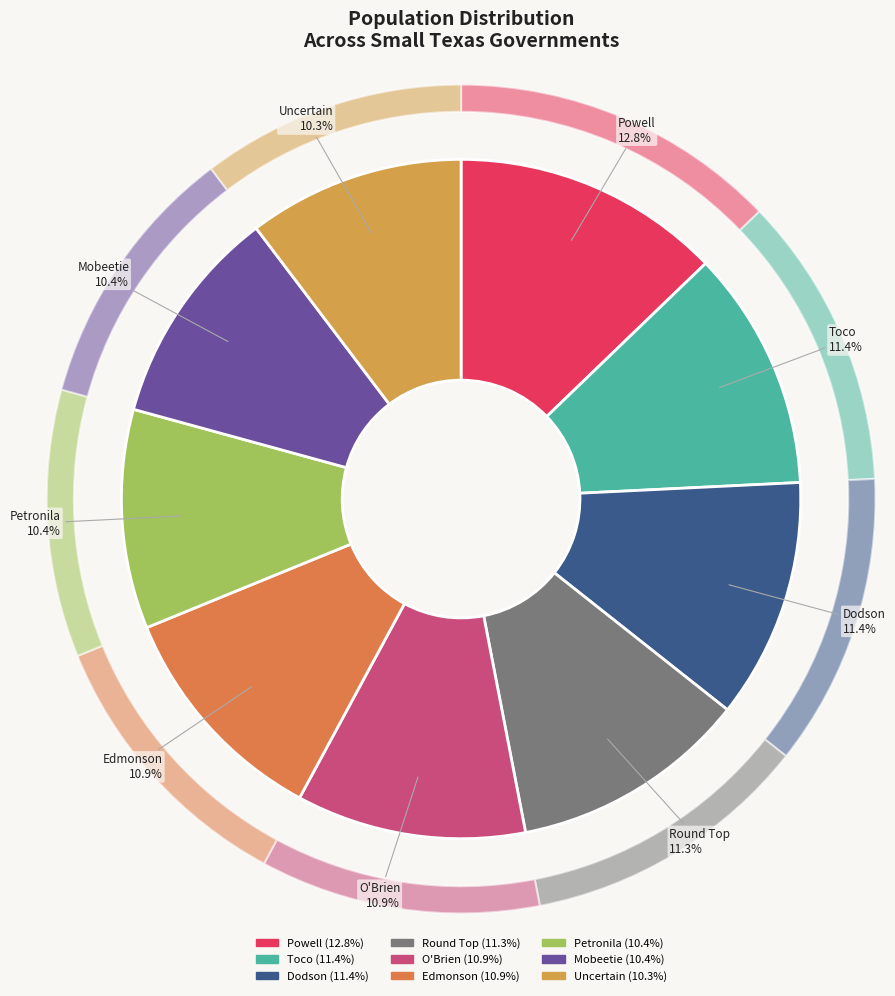

Is Toco the majority of the pie?

No